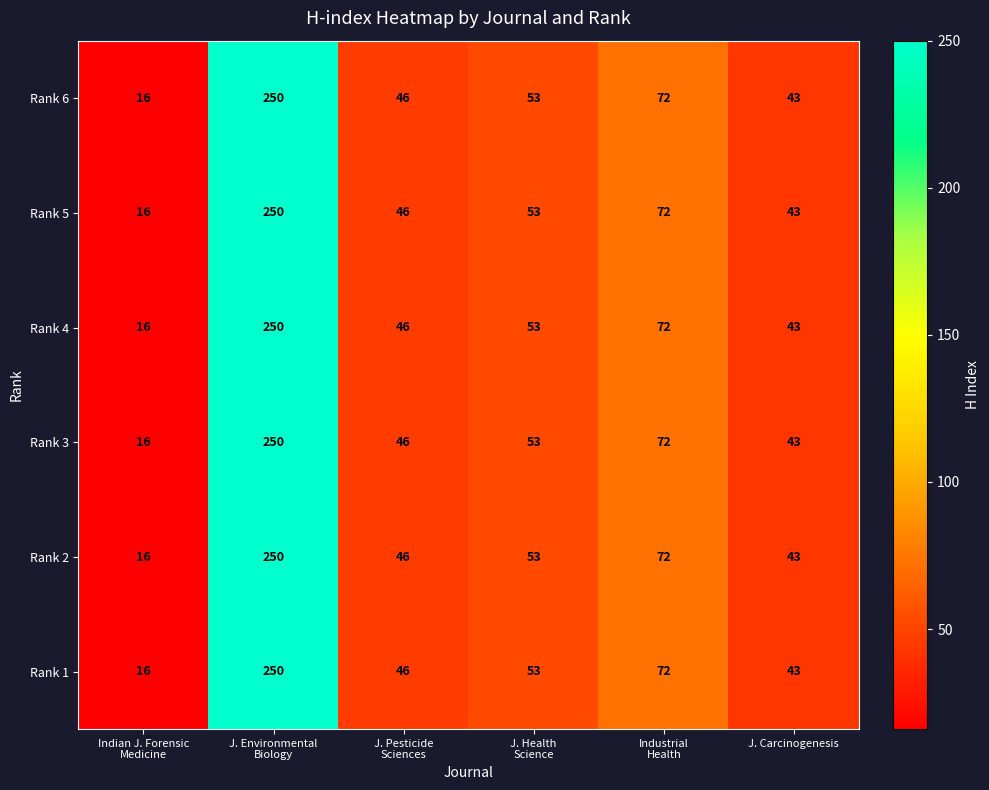

Which category has the lowest value across all series?

Indian J. Forensic
Medicine